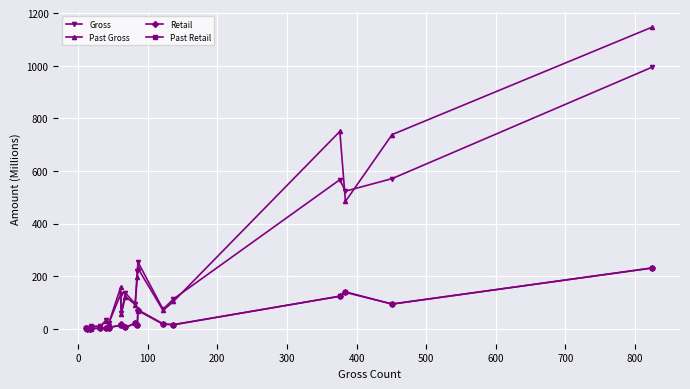

What is the maximum value shown in the chart?

1145.9